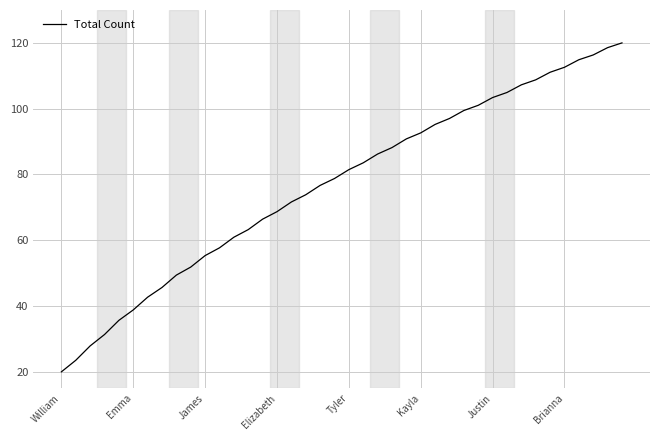

What is the smallest value displayed?

20.0